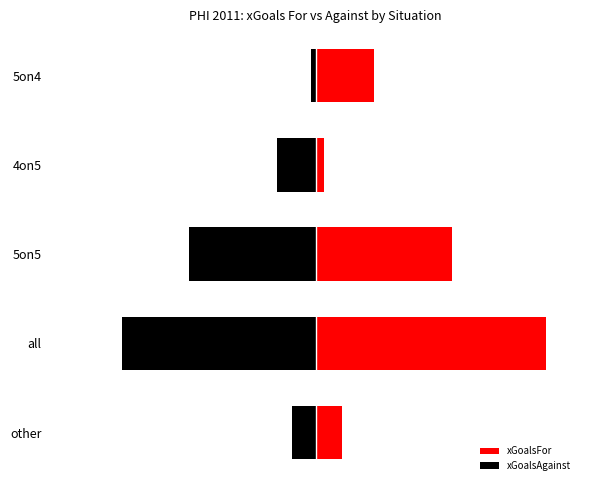

Rank the series at all from highest to lowest value.

xGoalsFor, xGoalsAgainst